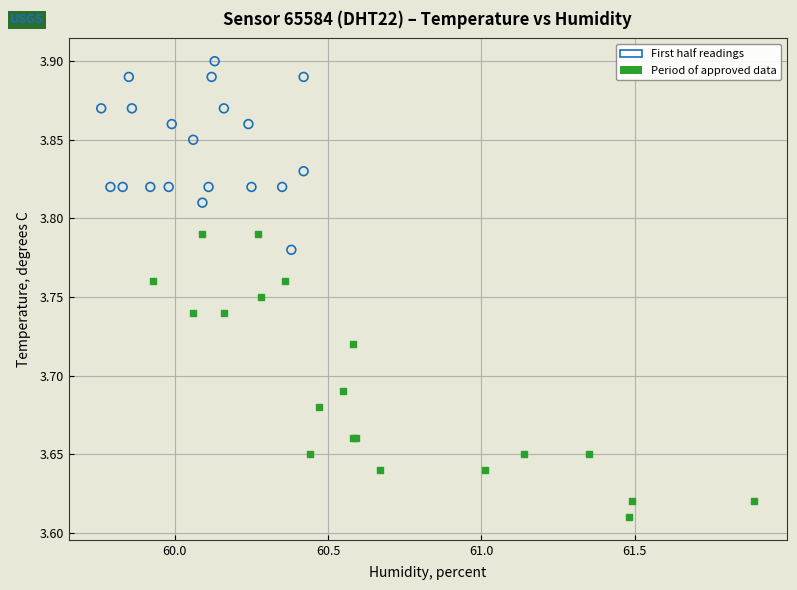

Which series has the widest spread of Y values?

Period of approved data